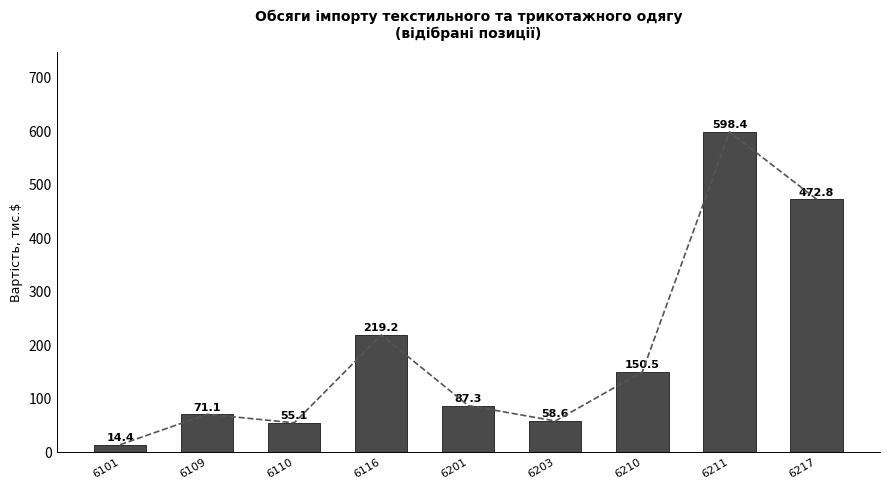

Does the chart contain any negative values?

No